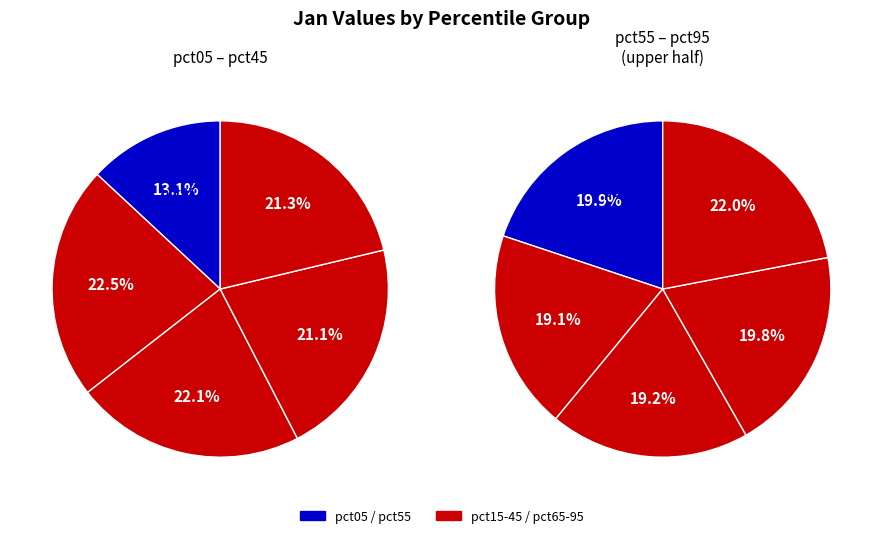

Which slice is the smallest?

pct05